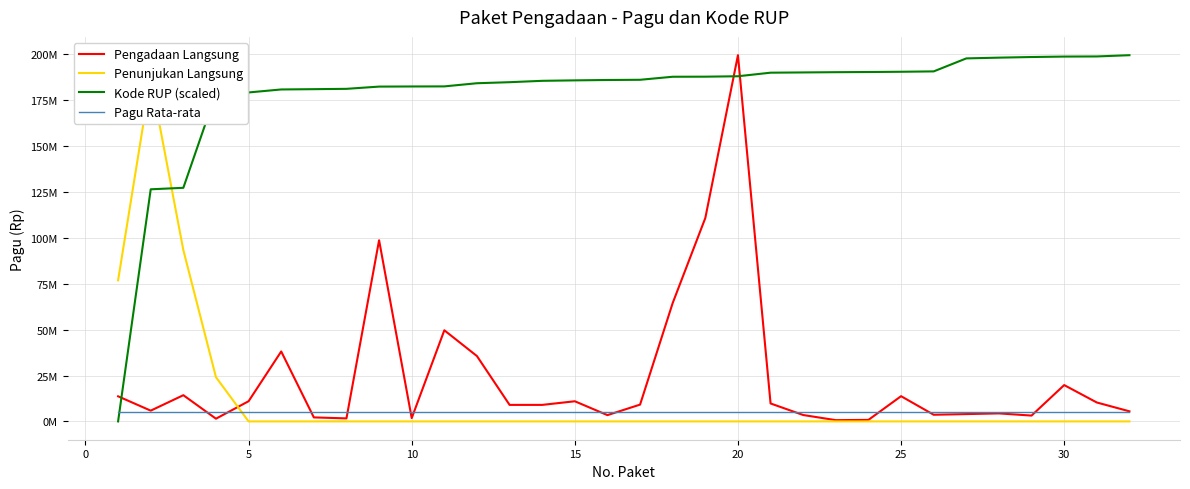

True or false: Kode RUP (scaled) and Penunjukan Langsung cross at least once.

True